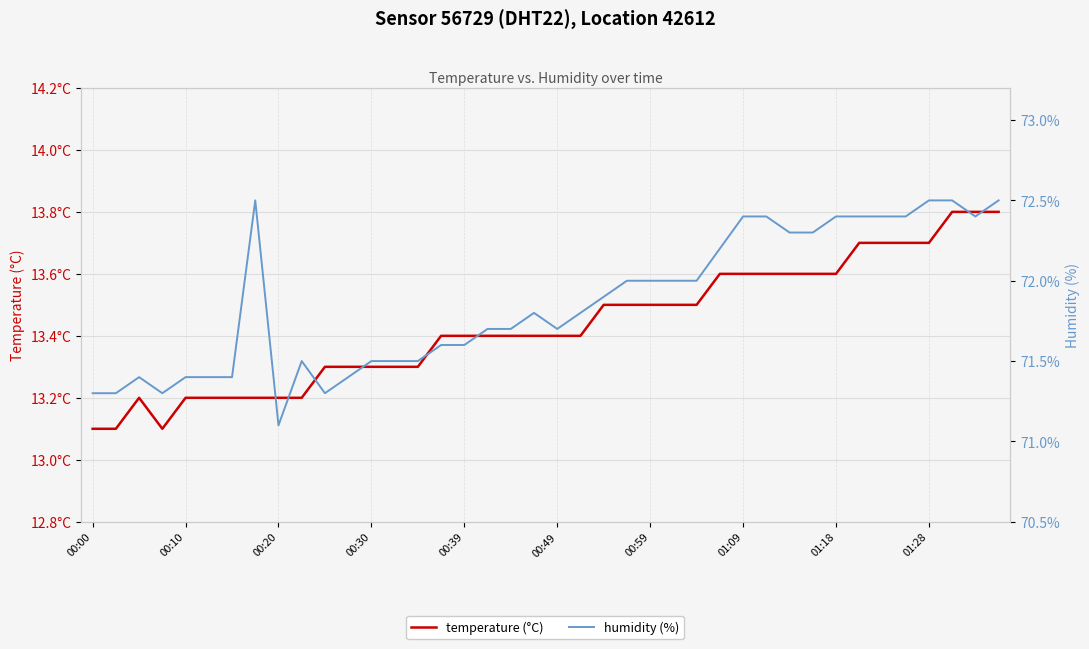

Reading left to right, list all the values displayed in this chart.

temperature (°C): 13.1	13.1	13.2	13.1	13.2	13.2	13.2	13.2	13.2	13.2	13.3	13.3	13.3	13.3	13.3	13.4	13.4	13.4	13.4	13.4	13.4	13.4	13.5	13.5	13.5	13.5	13.5	13.6	13.6	13.6	13.6	13.6	13.6	13.7	13.7	13.7	13.7	13.8	13.8	13.8
humidity (%): 71.3	71.3	71.4	71.3	71.4	71.4	71.4	72.5	71.1	71.5	71.3	71.4	71.5	71.5	71.5	71.6	71.6	71.7	71.7	71.8	71.7	71.8	71.9	72.0	72.0	72.0	72.0	72.2	72.4	72.4	72.3	72.3	72.4	72.4	72.4	72.4	72.5	72.5	72.4	72.5